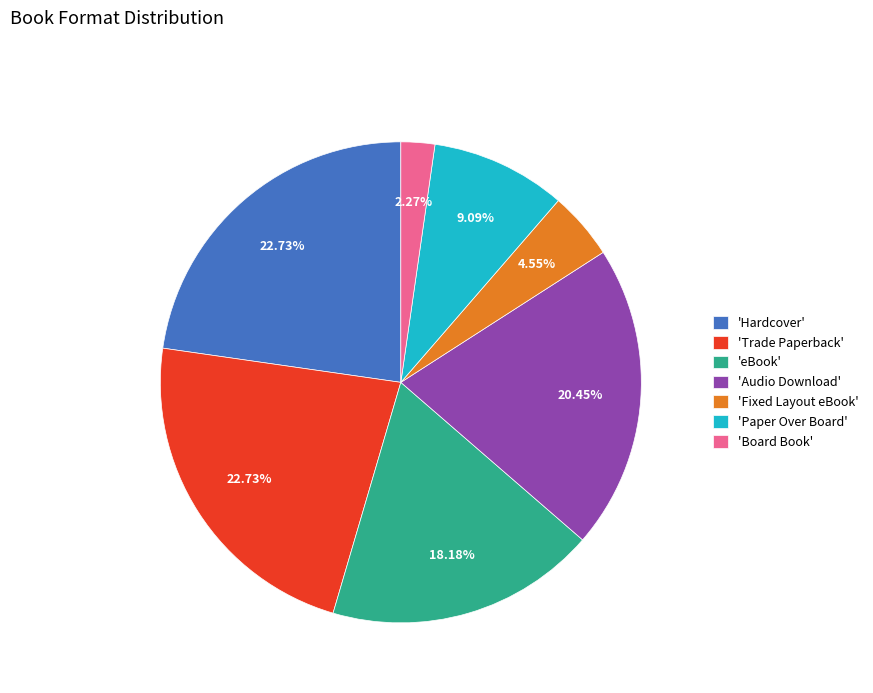

What is the ratio of the value at 'Paper Over Board' to the value at 'Trade Paperback'?

0.4